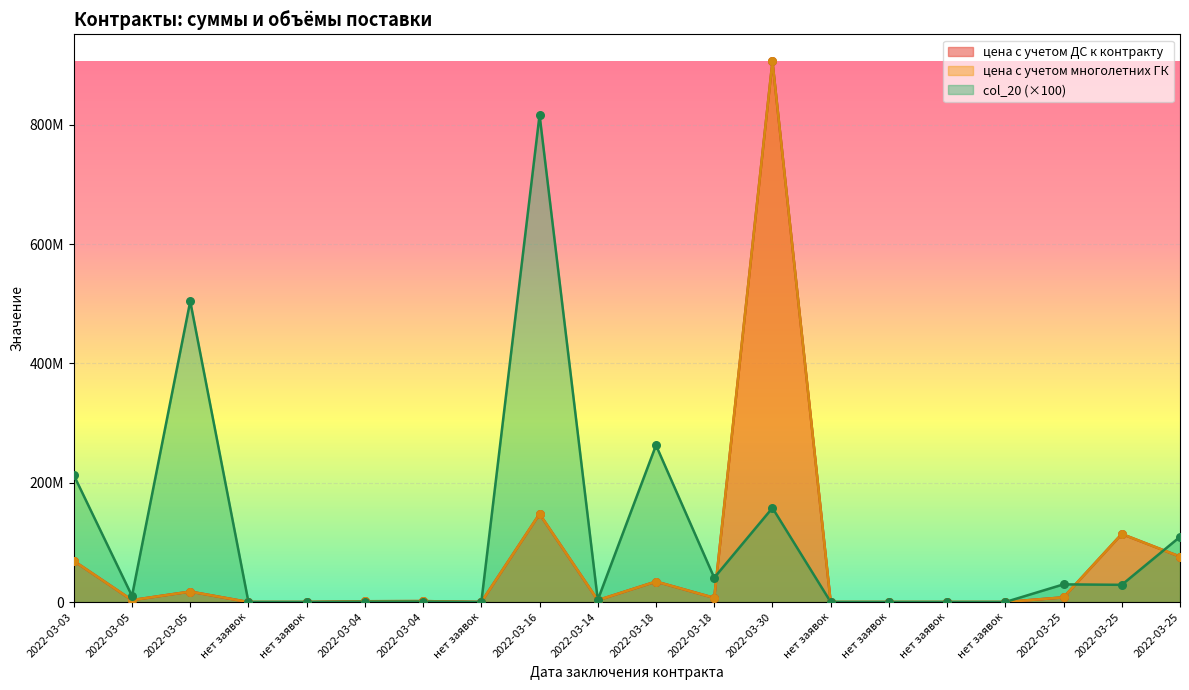

At how many categories does at least one series exceed 57363769?

7